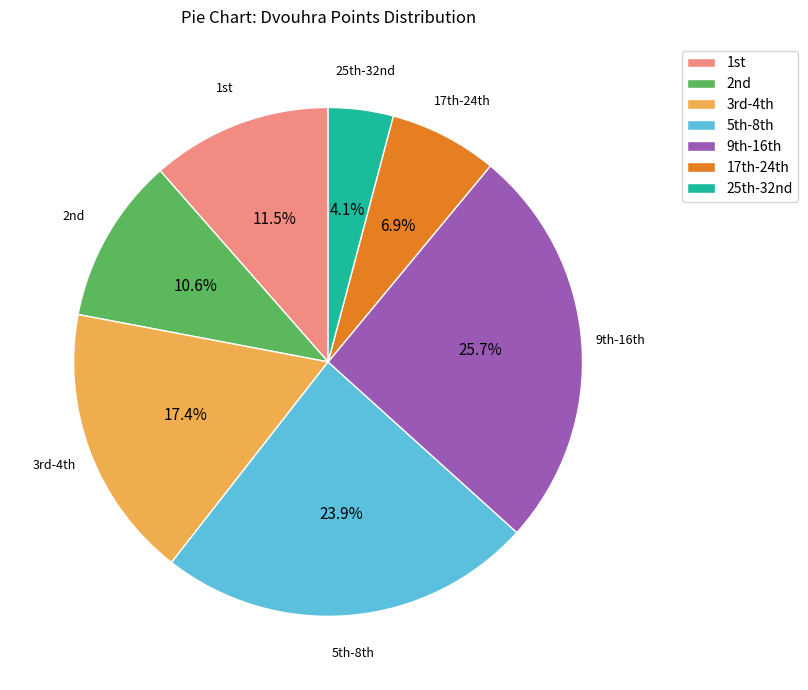

Rank the categories by value from highest to lowest.

9th-16th, 5th-8th, 3rd-4th, 1st, 2nd, 17th-24th, 25th-32nd